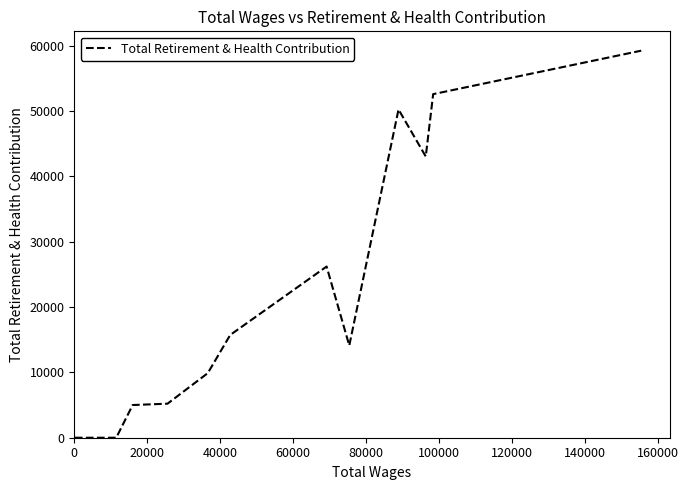

What is the maximum value shown in the chart?

59225